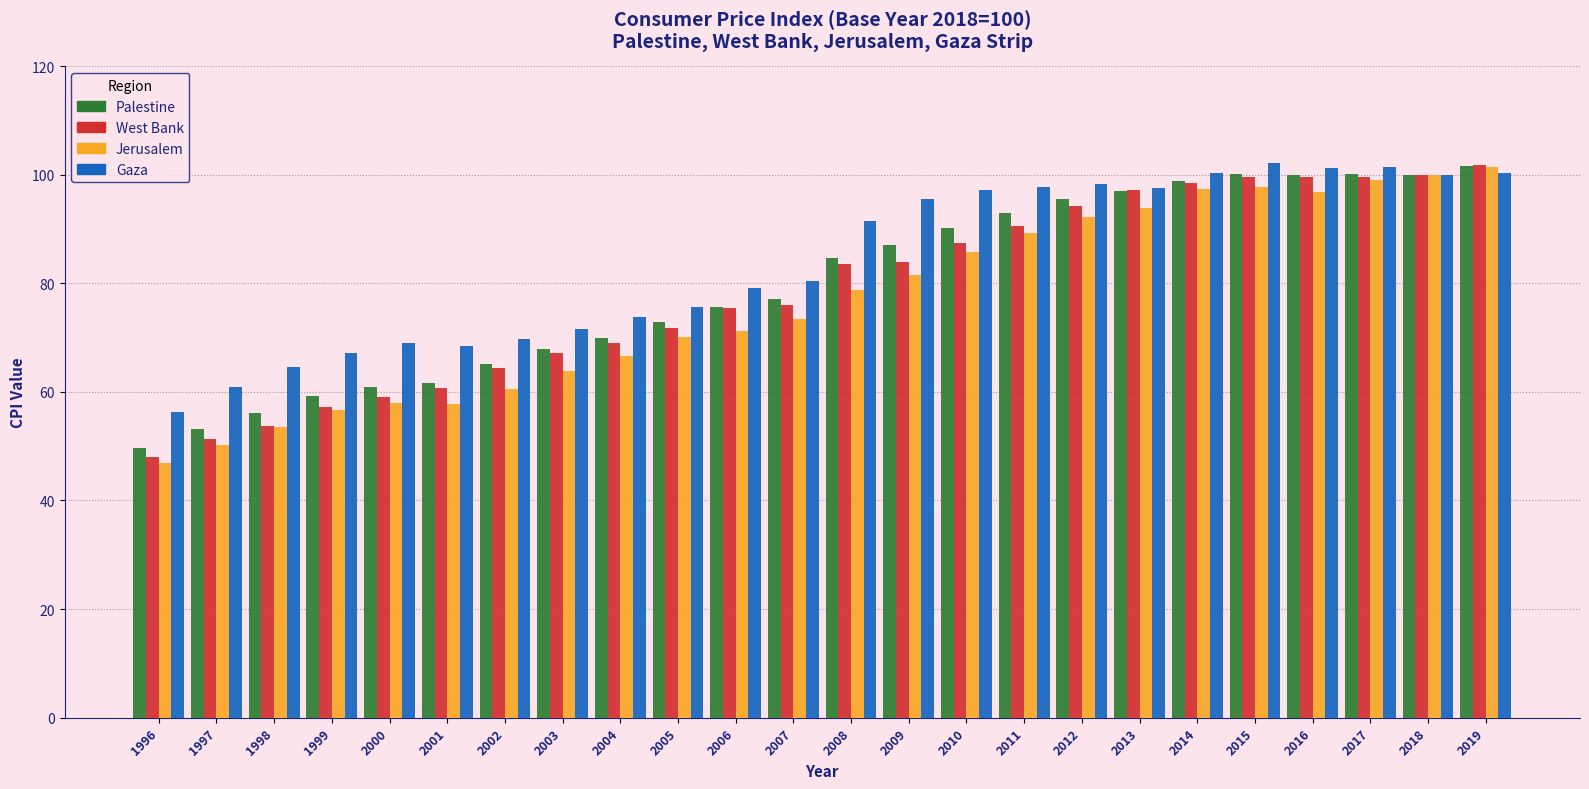

What is the sum of all Jerusalem values?

1842.9